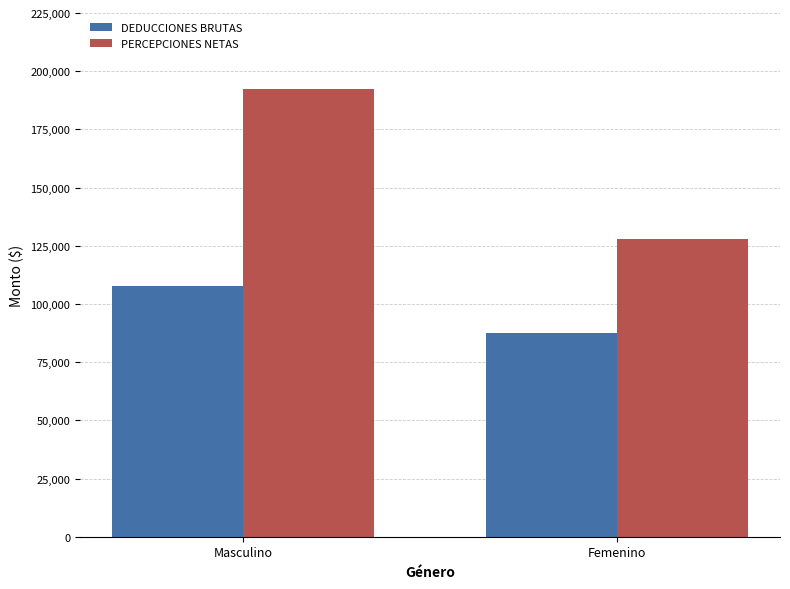

Is the value of DEDUCCIONES BRUTAS at Femenino greater than the value of PERCEPCIONES NETAS at Femenino?

No